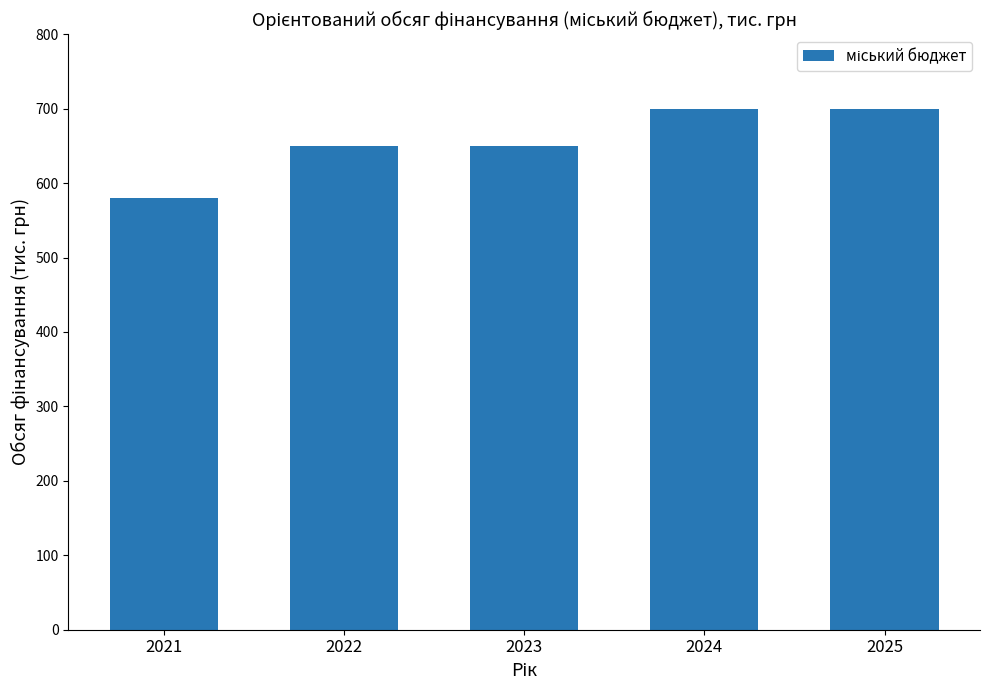

What is the change in value from 2021 to 2025?

+120